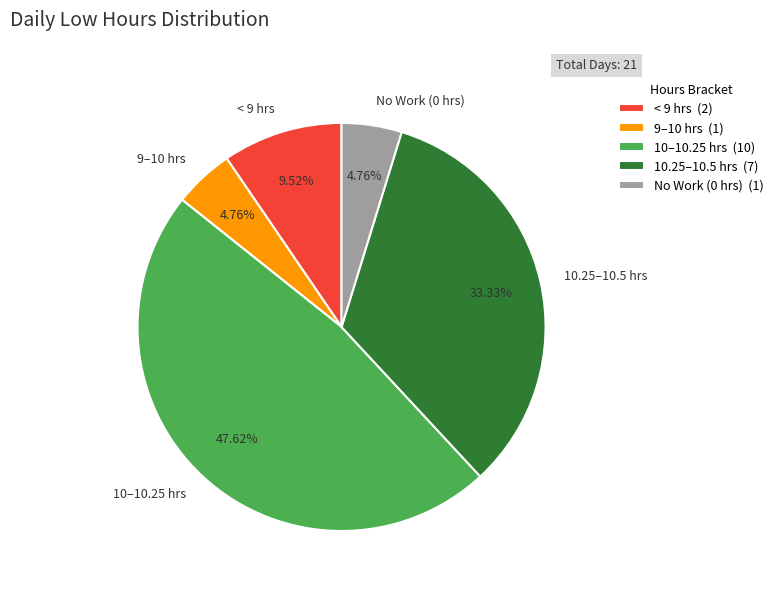

Between 10.25–10.5 hrs and 9–10 hrs, which is larger?

10.25–10.5 hrs